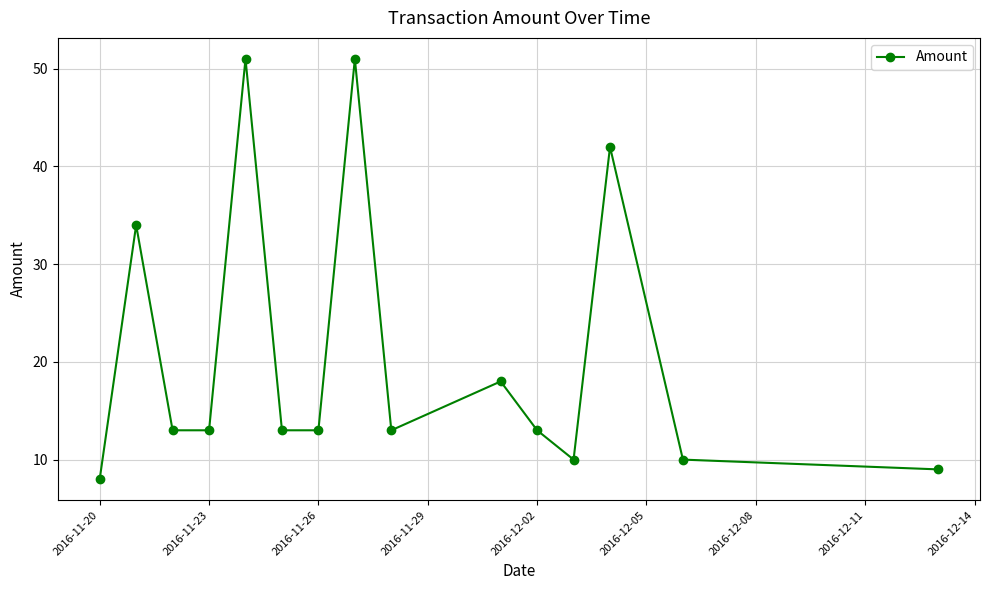

What is the value of the 6th point from the left?

13